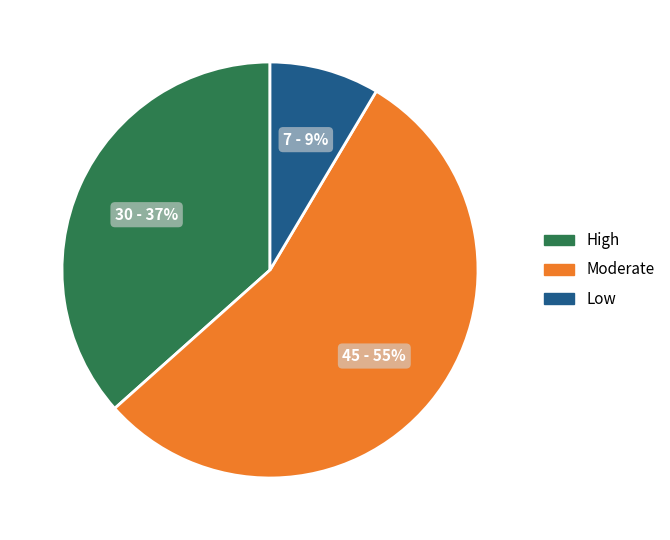

To the nearest percent, what is the difference between the largest and smallest slice percentages?

46%